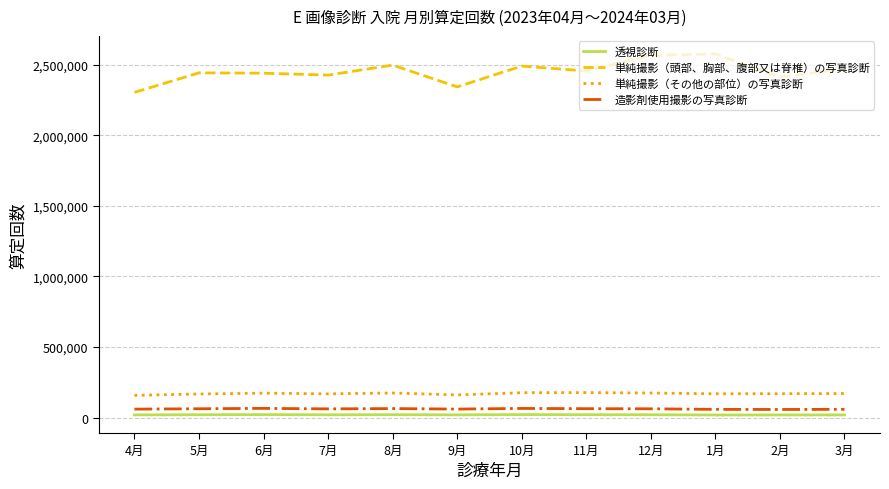

Is it true that 造影剤使用撮影の写真診断 equals 65471 at 6月?

True